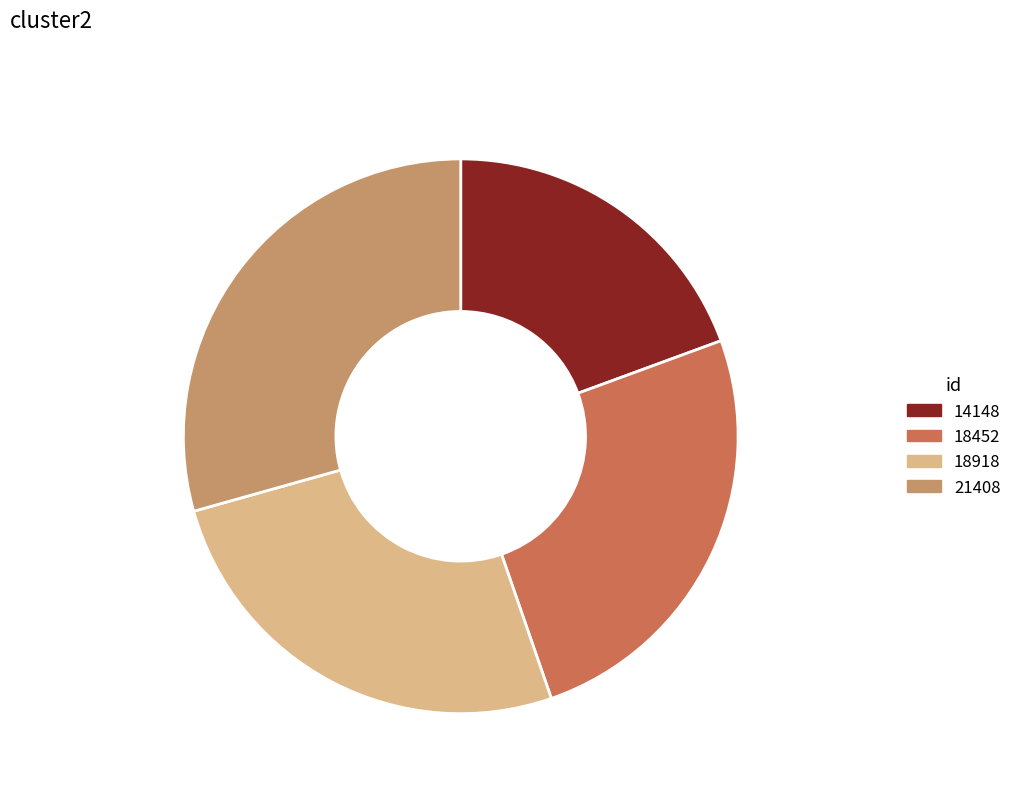

What percentage is the Wit on mind slice, to the nearest percent?

25%